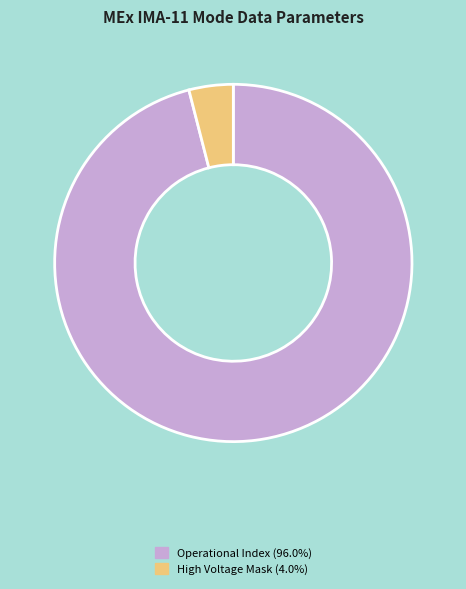

Count the number of slices in the pie.

2